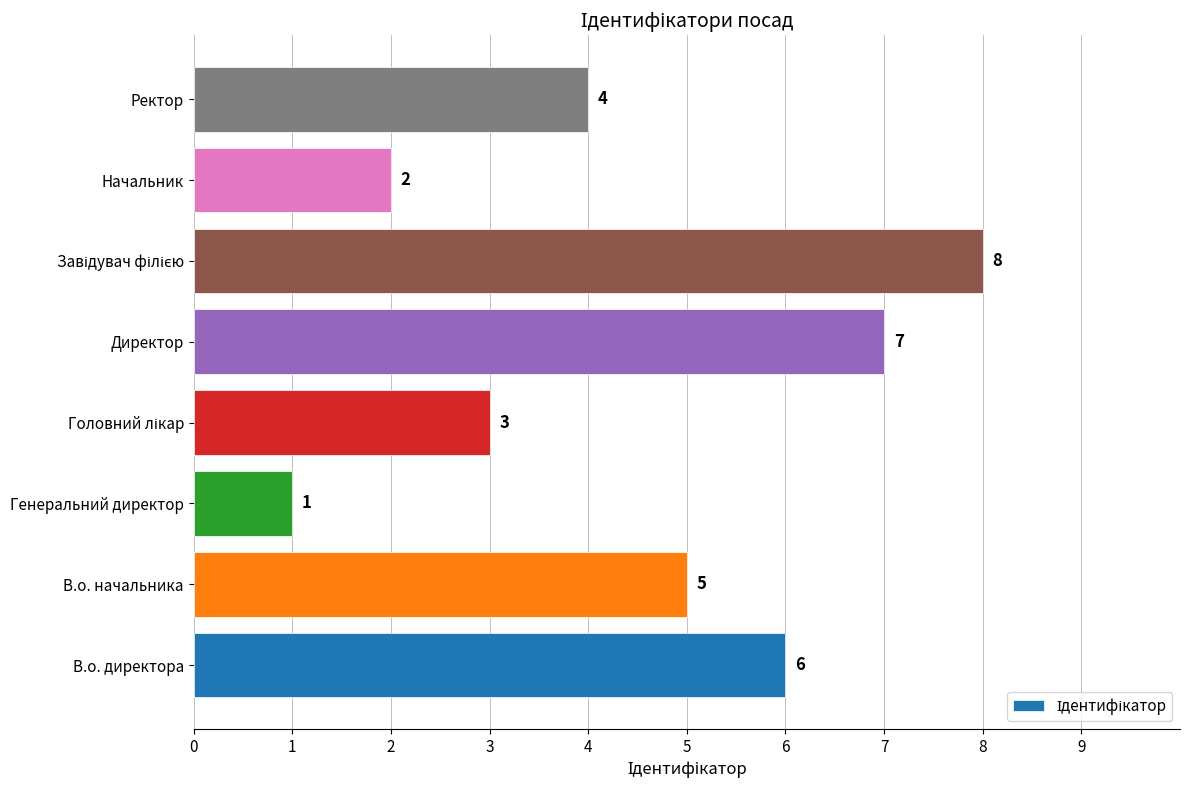

What is the difference between the values at Ректор and Директор?

3